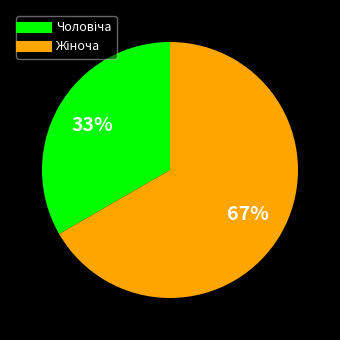

To the nearest percent, what is the average slice percentage?

50%